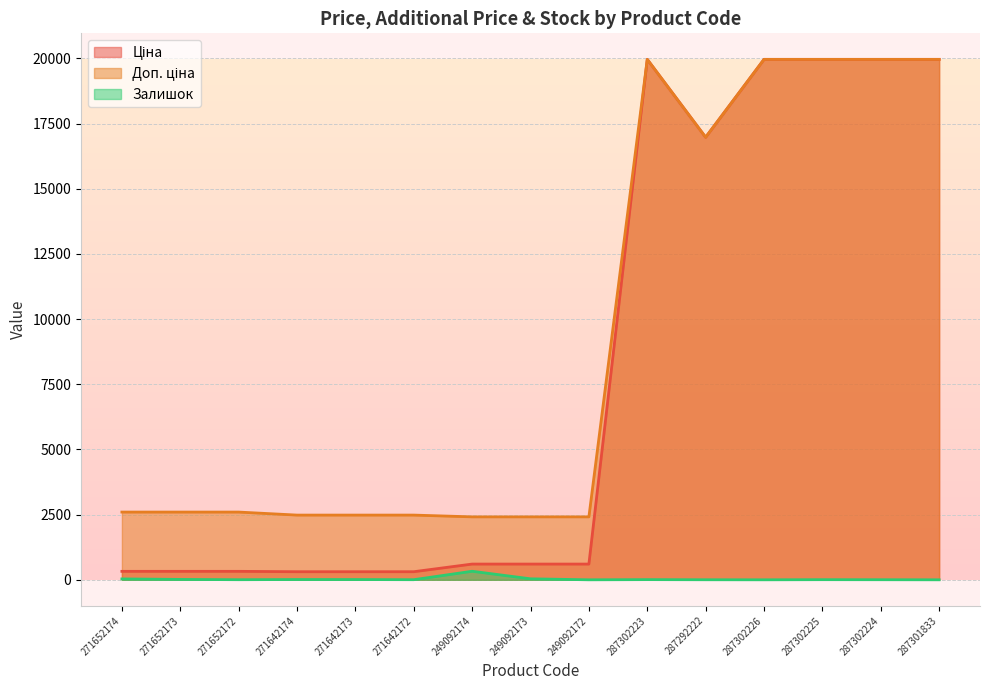

Which series has the largest range (max minus min)?

Ціна